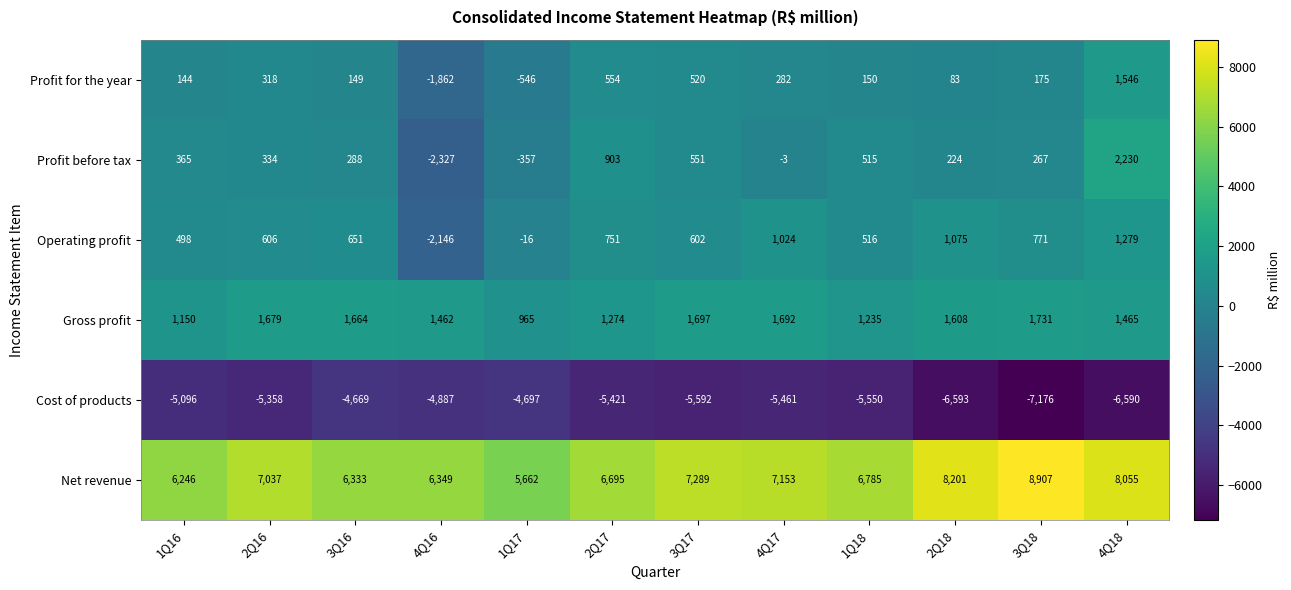

What is the spread (max minus min) of values at 4Q18?

14645